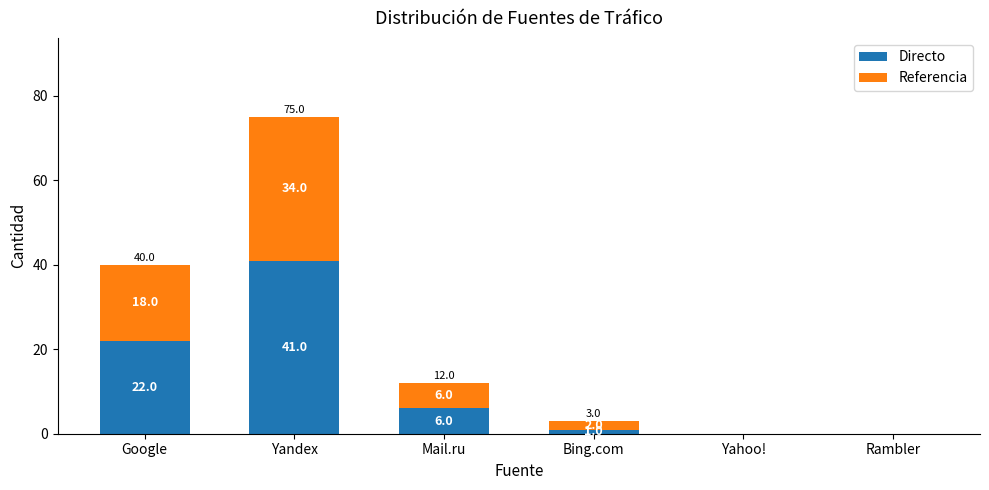

What is the sum of all Directo values?

70